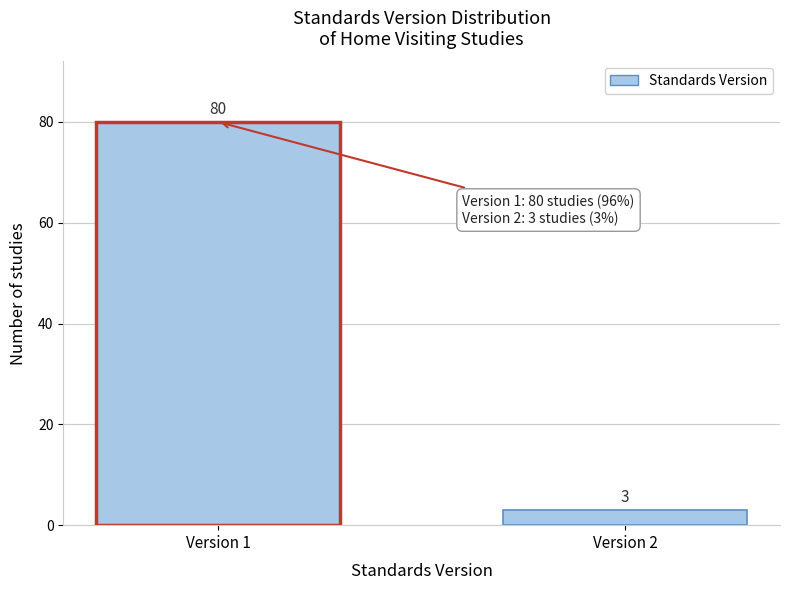

Reading left to right, extract all data points from this chart.

80	3